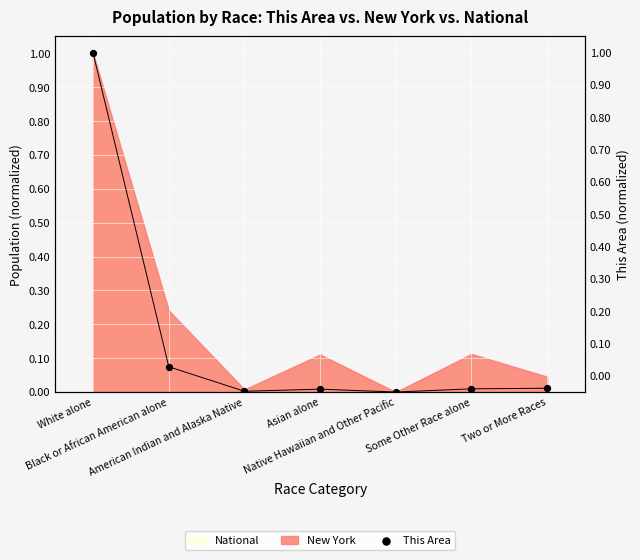

What is the change in value from White alone to Asian alone?

-1.0